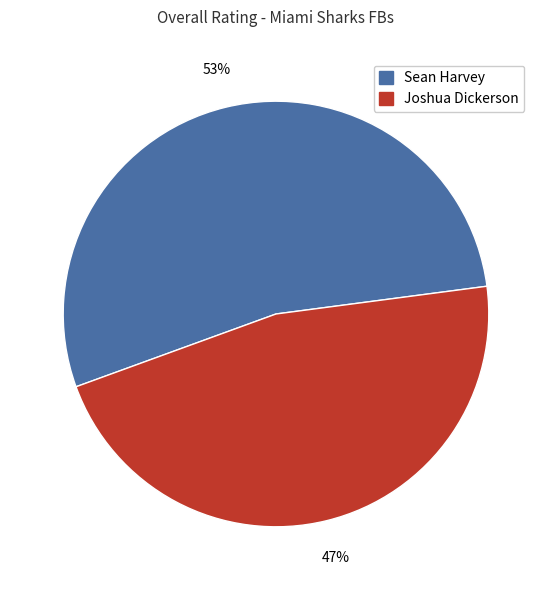

Combined, do Sean Harvey and Joshua Dickerson account for over 50%?

Yes